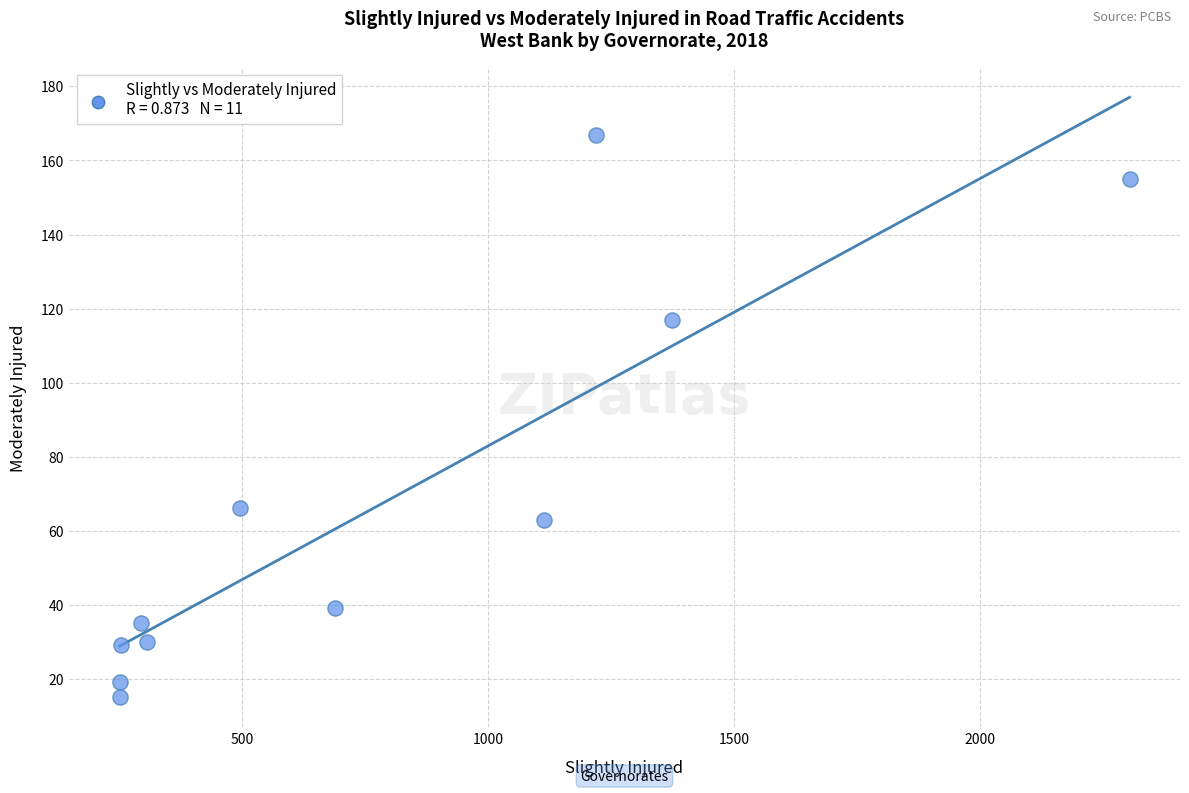

What is the range of X values (max minus min)?

2055